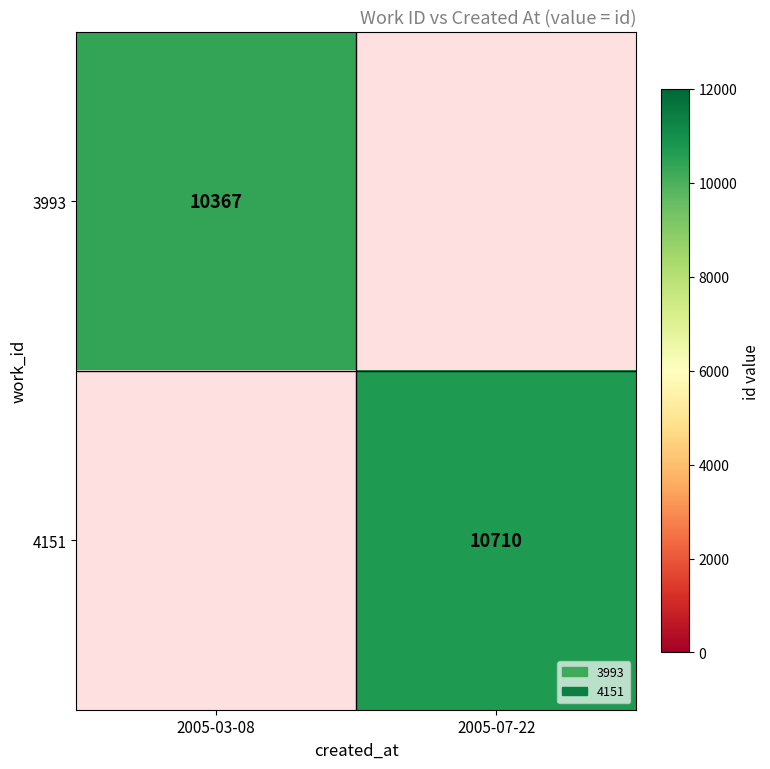

At how many categories does at least one series exceed 10655?

1